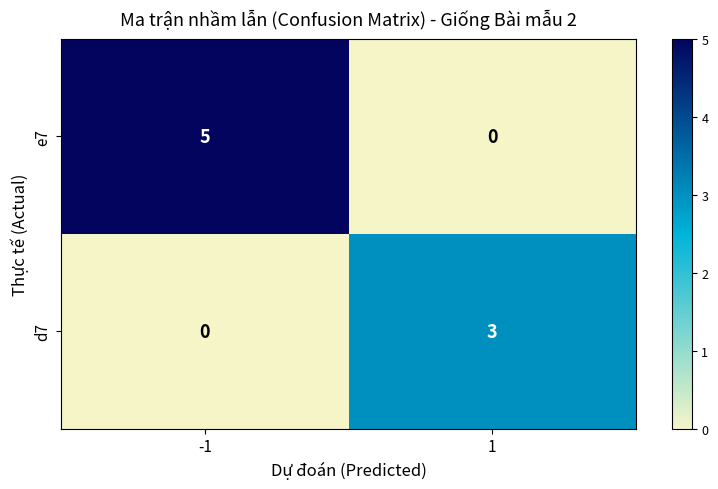

What is the sum of all e7 values?

5